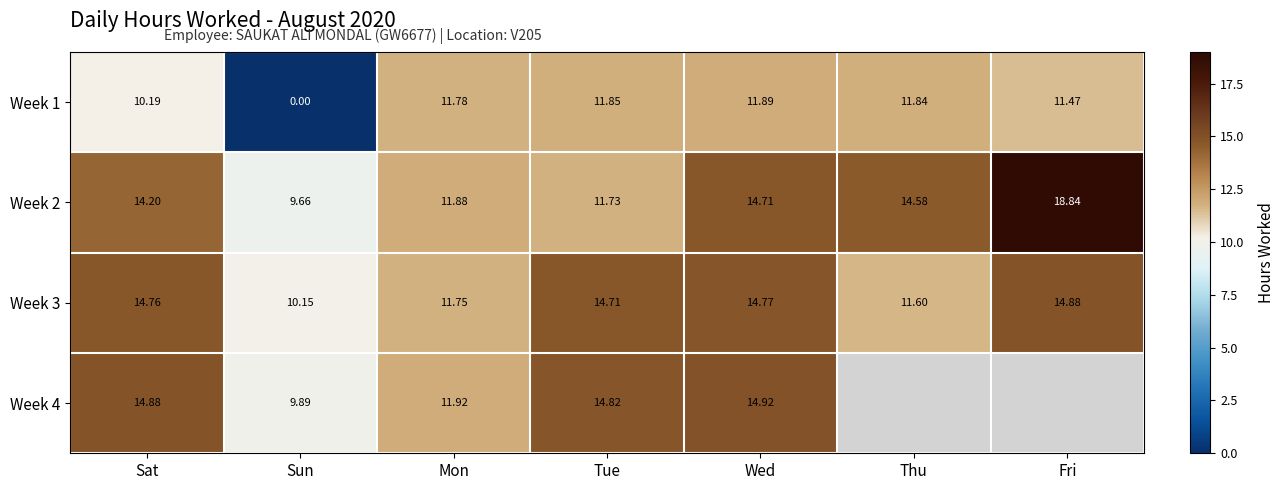

The value of Week 1 at Mon is 11.8. True or false?

True